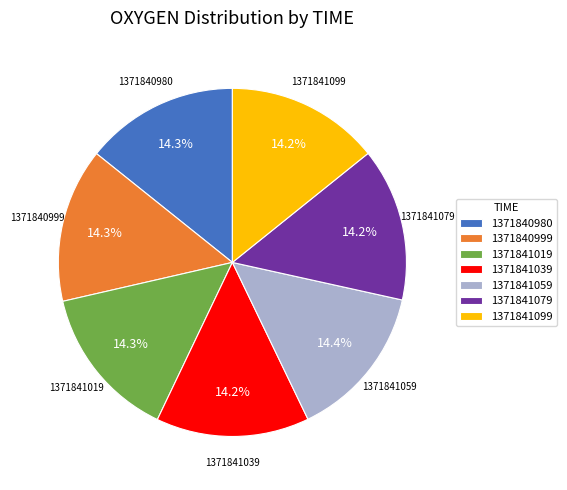

Is 1371840999 the majority of the pie?

No